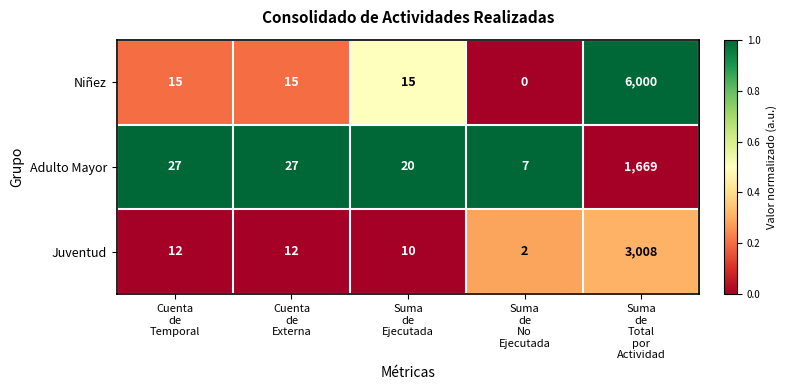

Reading left to right, transcribe all the data shown in this chart.

Niñez: 15	15	15	0	6000
Adulto Mayor: 27	27	20	7	1669
Juventud: 12	12	10	2	3008